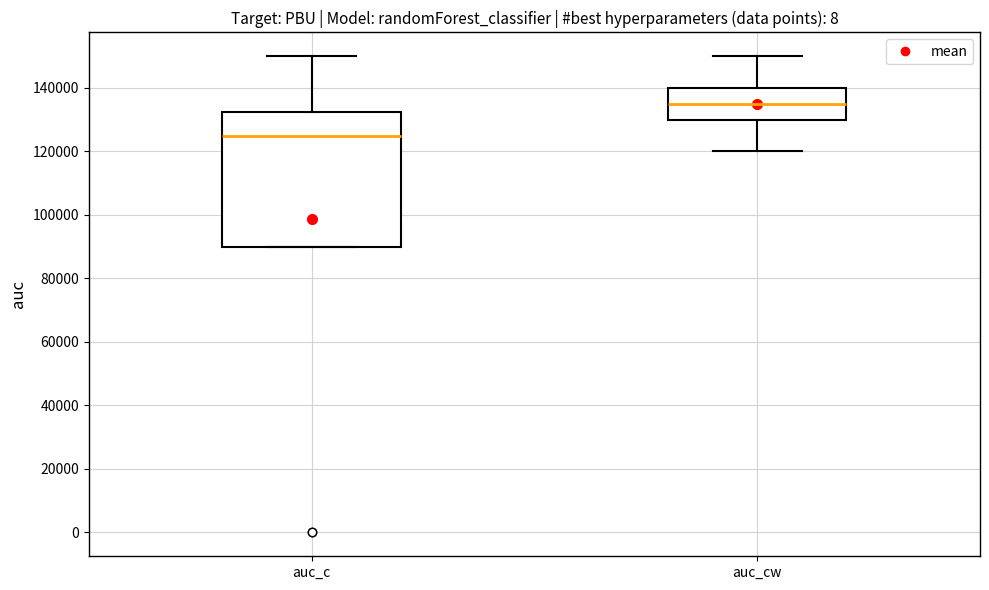

Which box is the tallest, from its lower edge to its upper edge?

auc_c